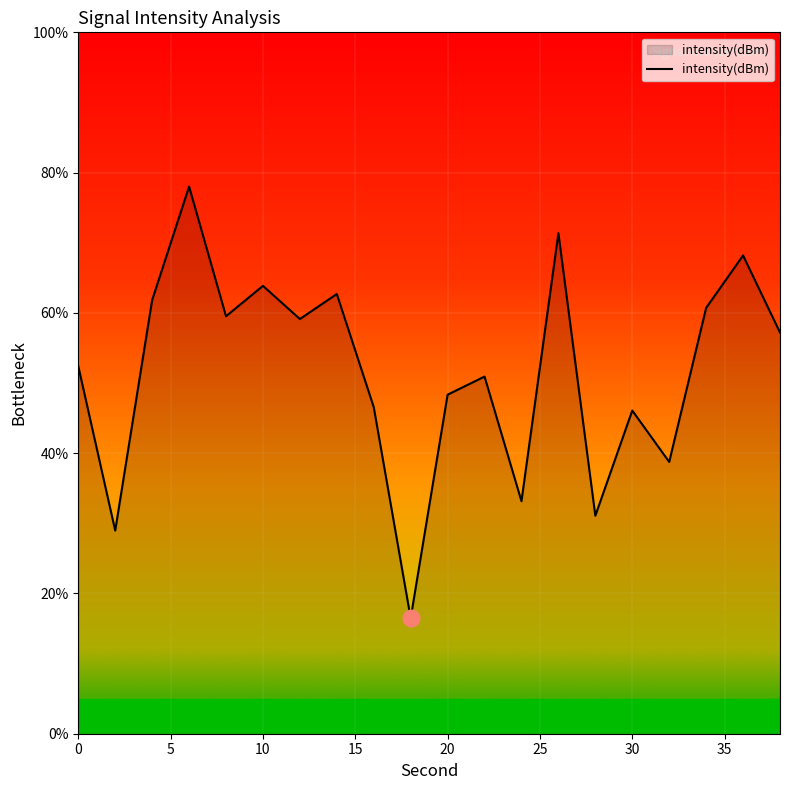

What is the difference between the maximum and minimum values?

61.5